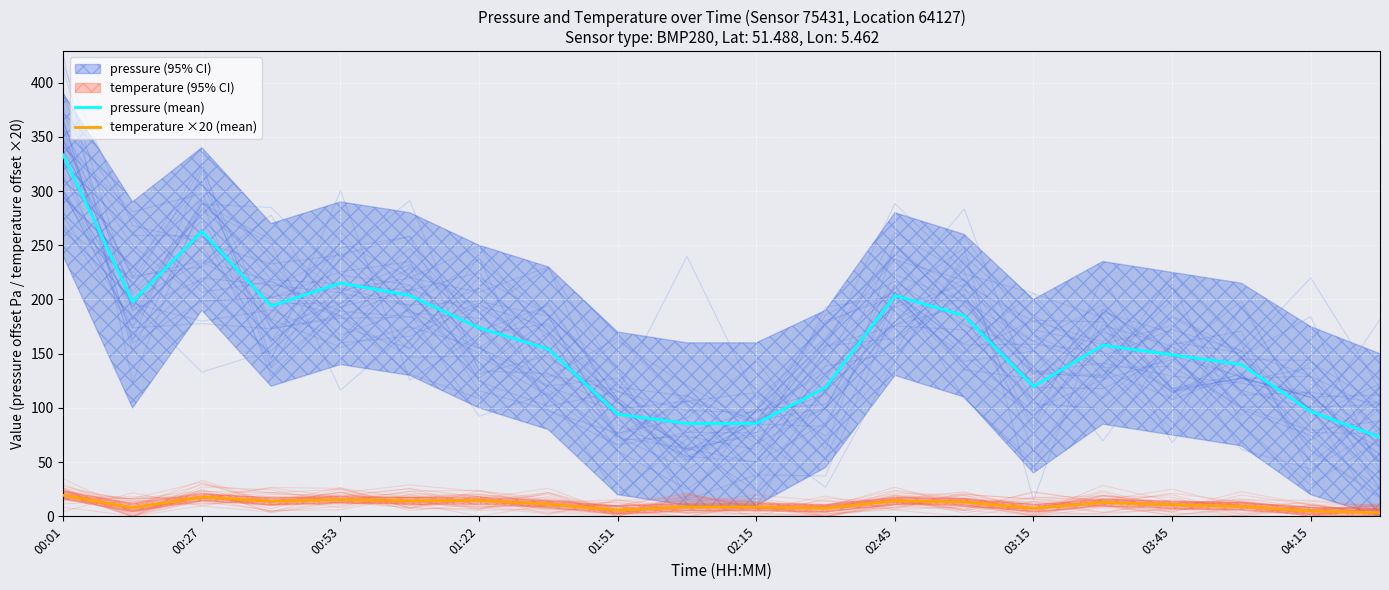

True or false: pressure (mean) and temperature ×20 (mean) cross at least once.

False